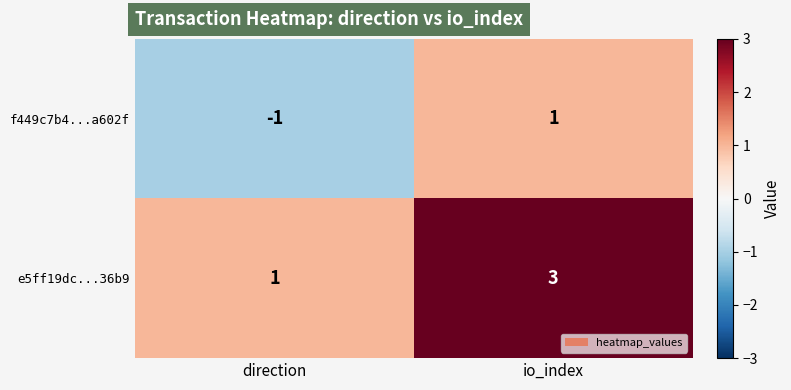

List the series in order of their overall mean, lowest first.

f449c7b4...a602f, e5ff19dc...36b9